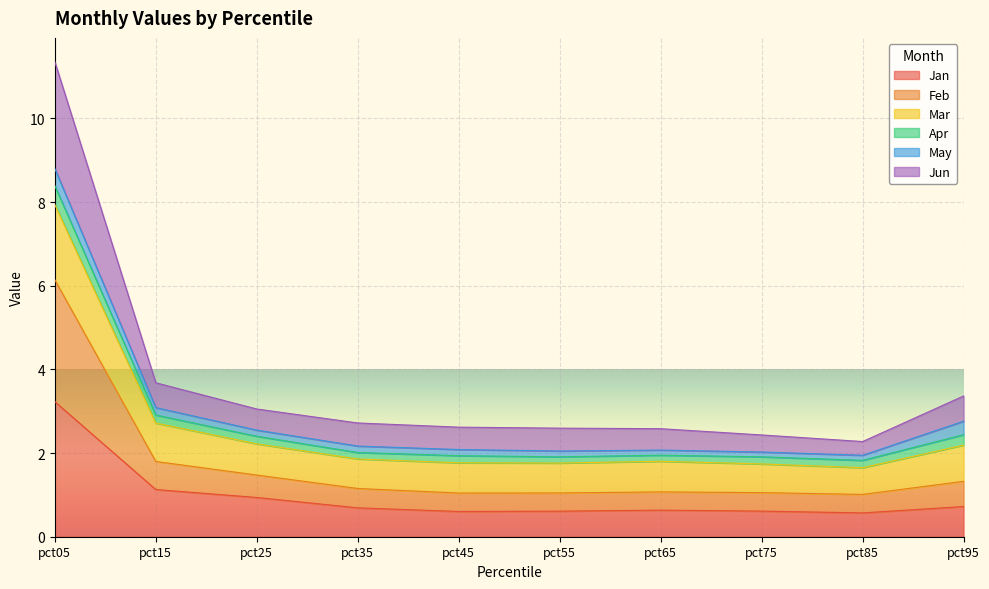

True or false: Jun and Jan cross at least once.

False